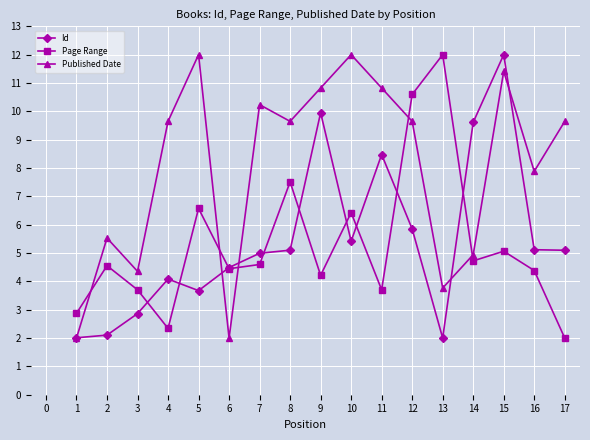

At which category is the sum across all series the highest?

15